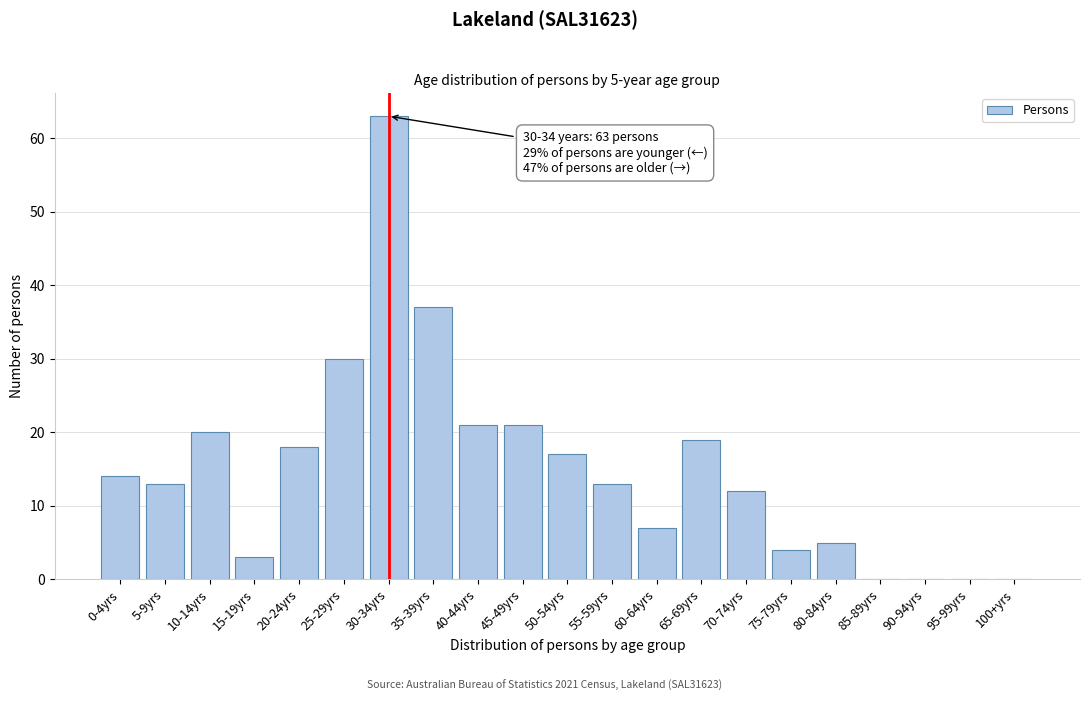

Reading right to left, transcribe all the data shown in this chart.

100+yrs=0	95-99yrs=0	90-94yrs=0	85-89yrs=0	80-84yrs=5	75-79yrs=4	70-74yrs=12	65-69yrs=19	60-64yrs=7	55-59yrs=13	50-54yrs=17	45-49yrs=21	40-44yrs=21	35-39yrs=37	30-34yrs=63	25-29yrs=30	20-24yrs=18	15-19yrs=3	10-14yrs=20	5-9yrs=13	0-4yrs=14